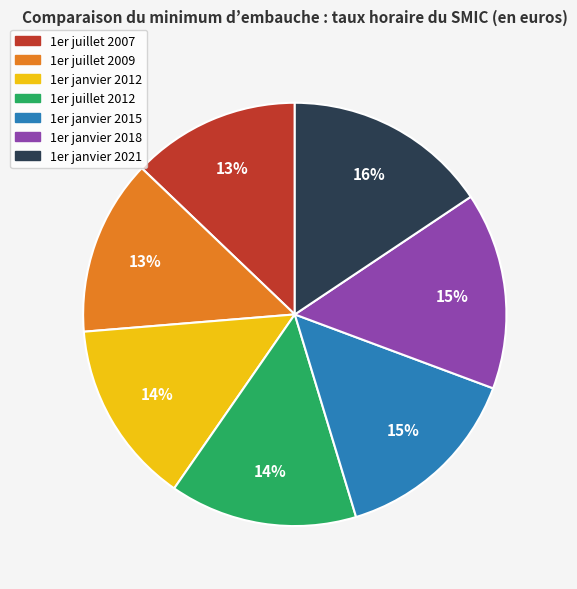

To the nearest percent, what is the combined percentage of 1er juillet 2007 and 1er janvier 2015?

28%